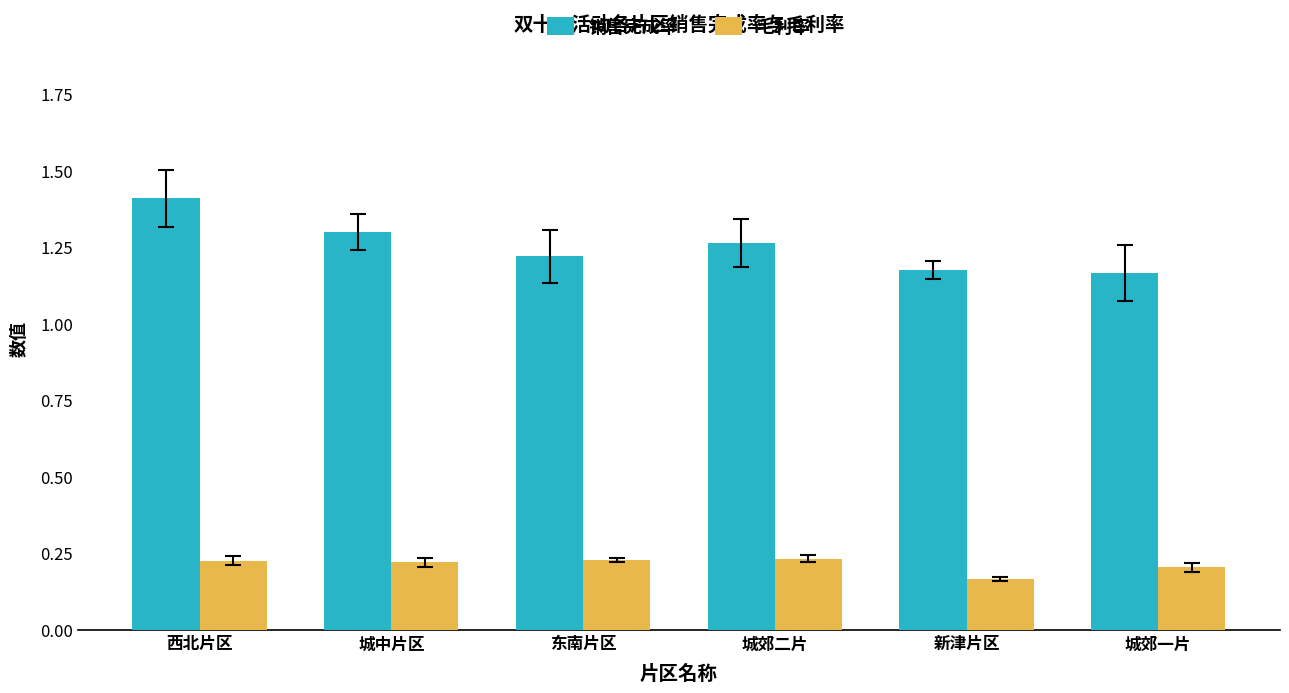

What is the spread (max minus min) of values at 东南片区?

1.0